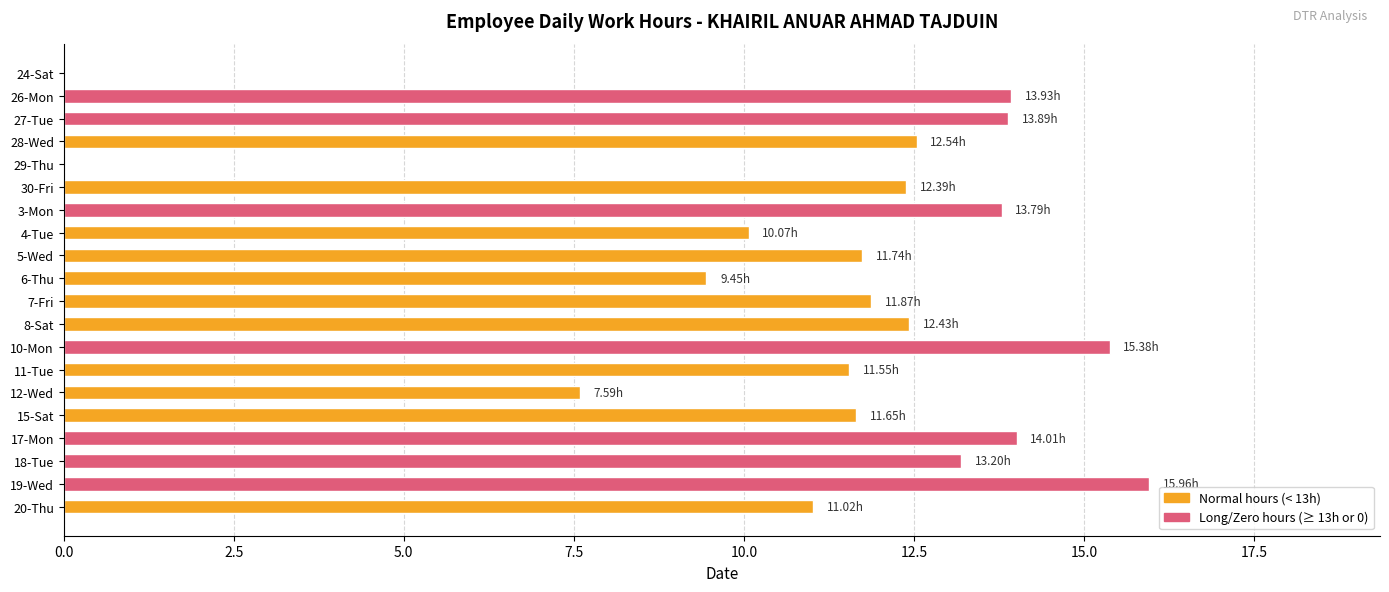

Count the number of data series in this chart.

1